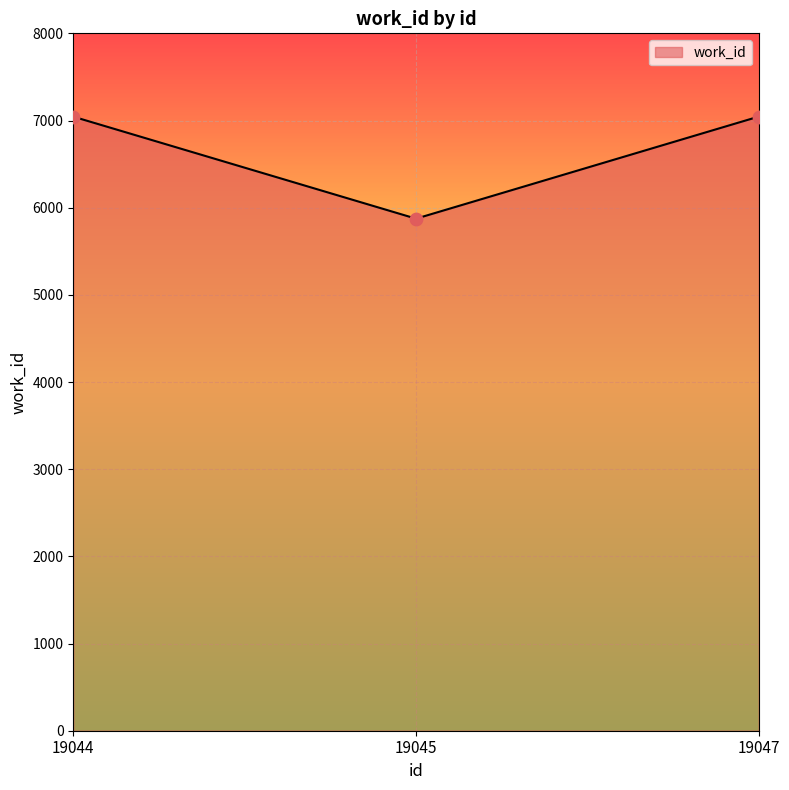

Between 19045 and 19044, which is larger?

19044